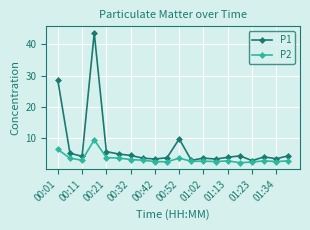

Does the chart display data point markers on the line(s)?

Yes